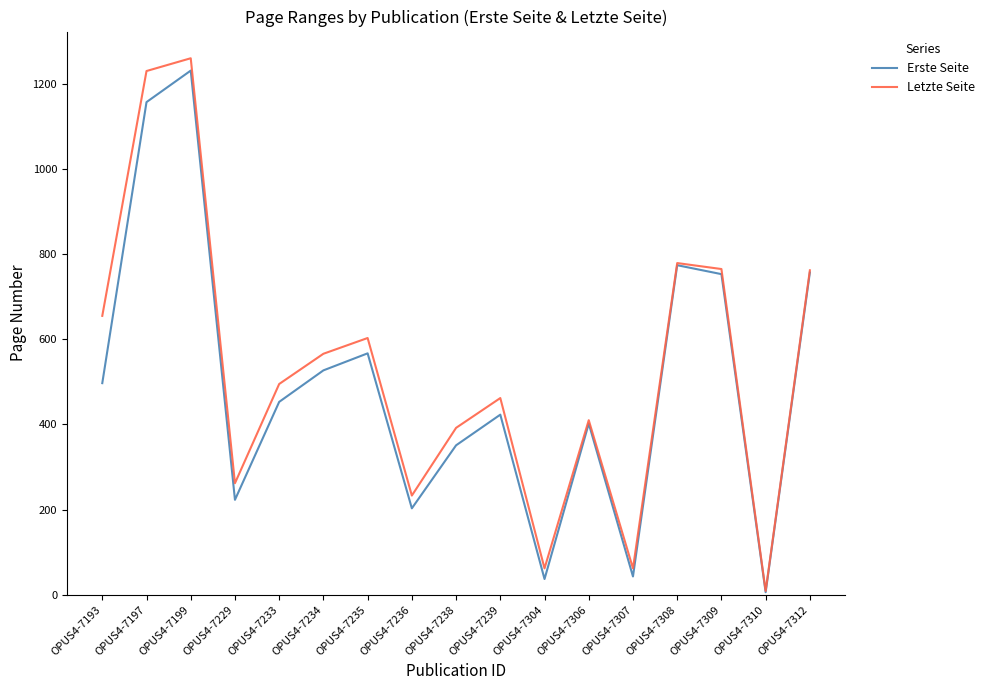

What is the highest value of the Erste Seite series?

1231